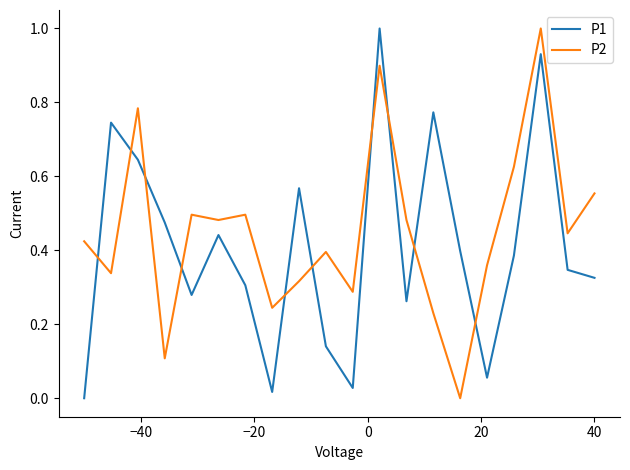

What is the difference between the maximum and minimum values in the P2 series?

1.0